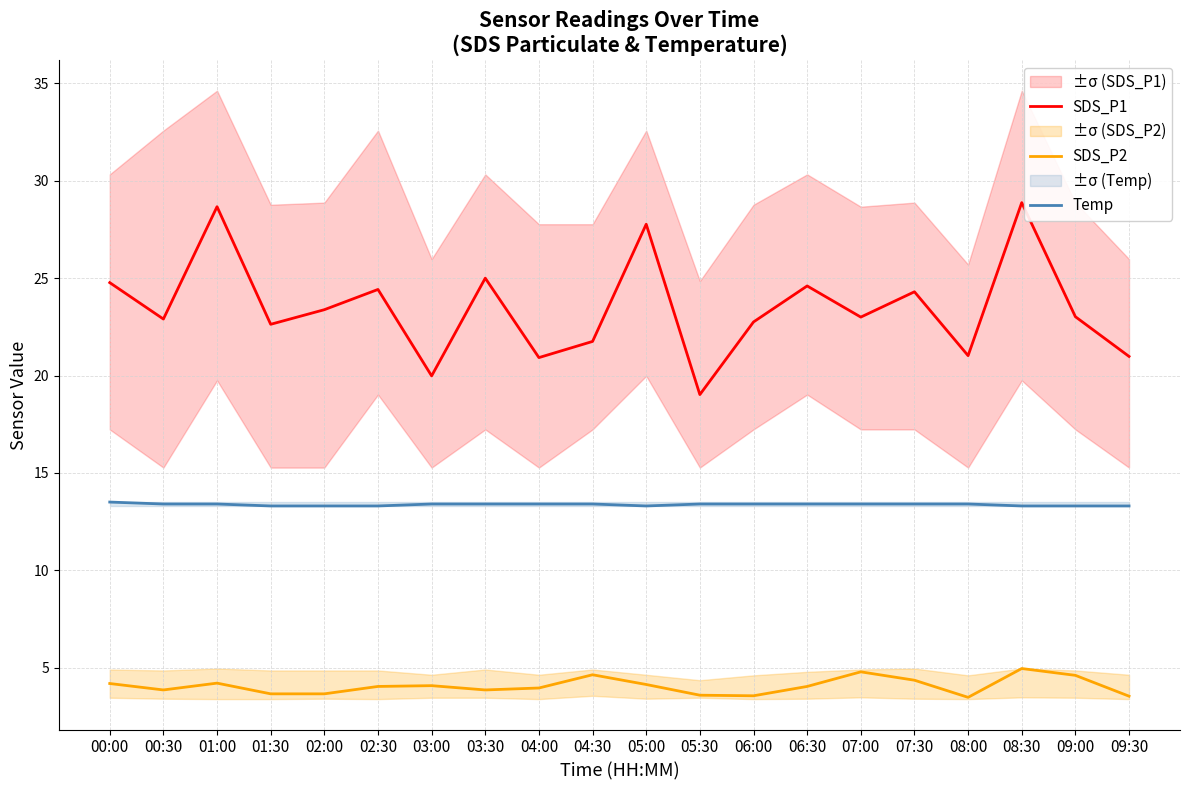

At which label does SDS_P1 first exceed 23?

00:00